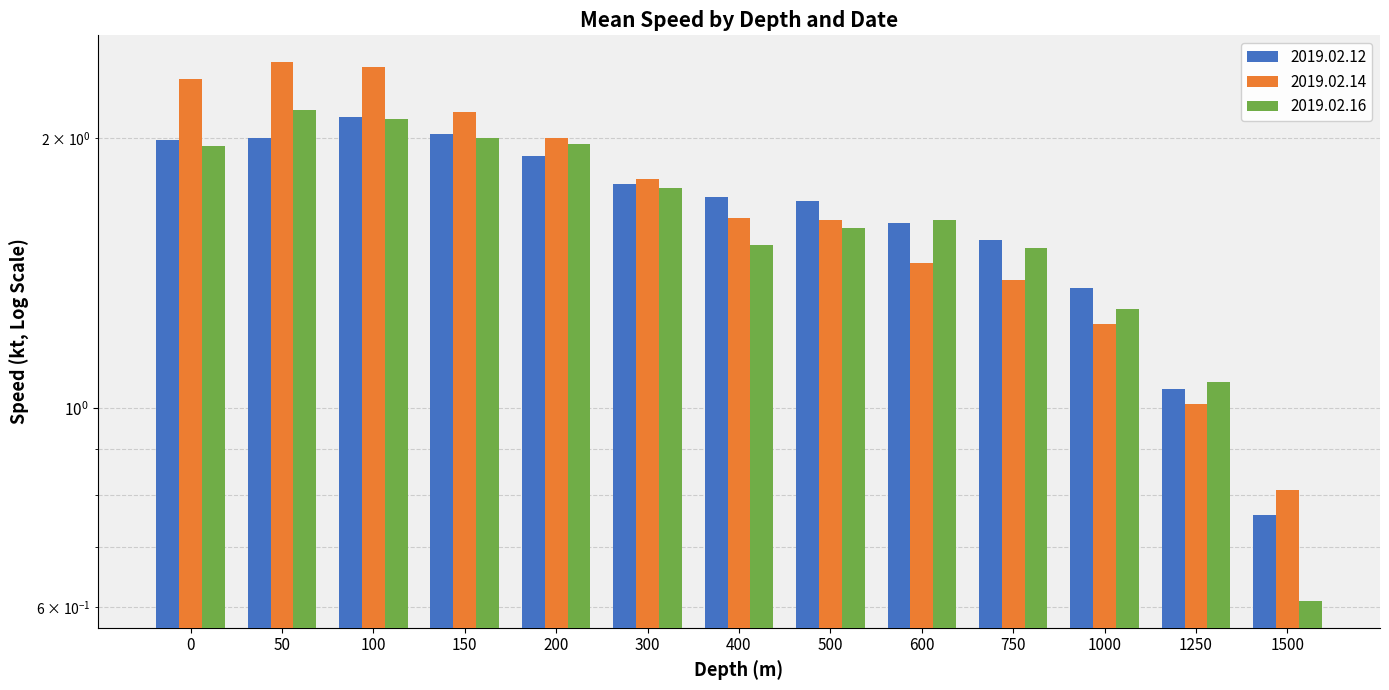

What is the sum of all 2019.02.16 values?

21.1